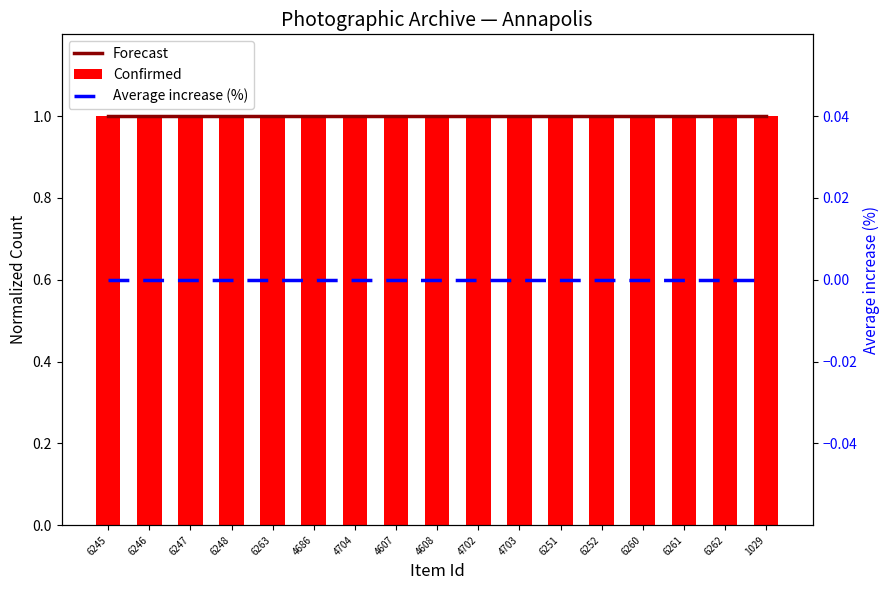

What is the label of the 6th bar from the left?

4686